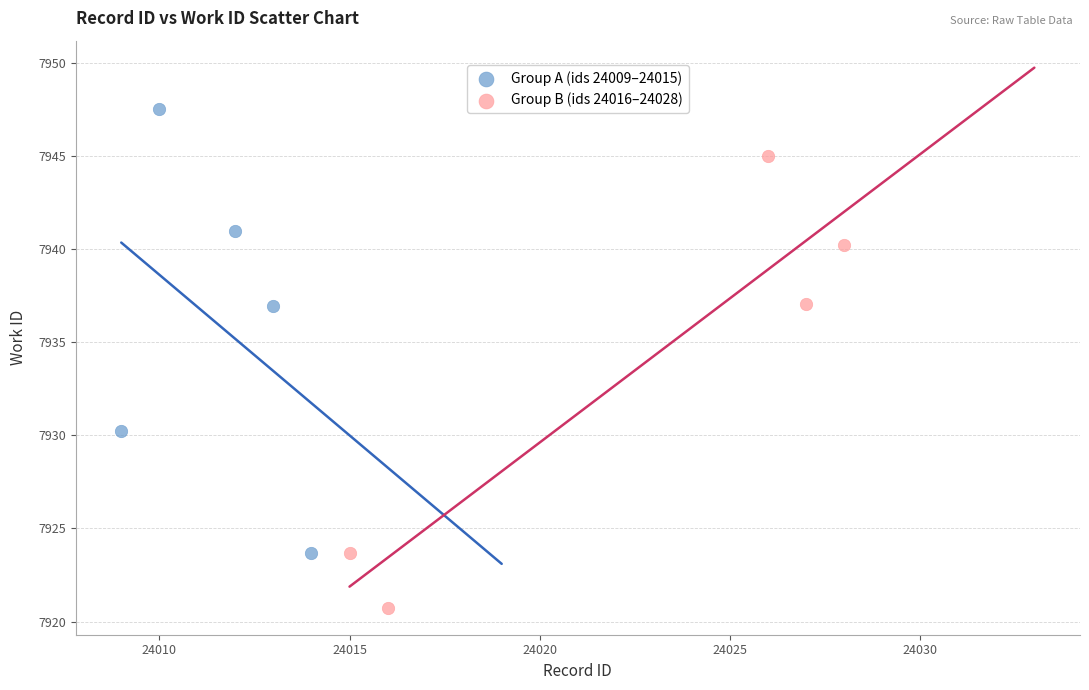

Which series reaches the maximum Y coordinate?

Group A (ids 24009–24015)